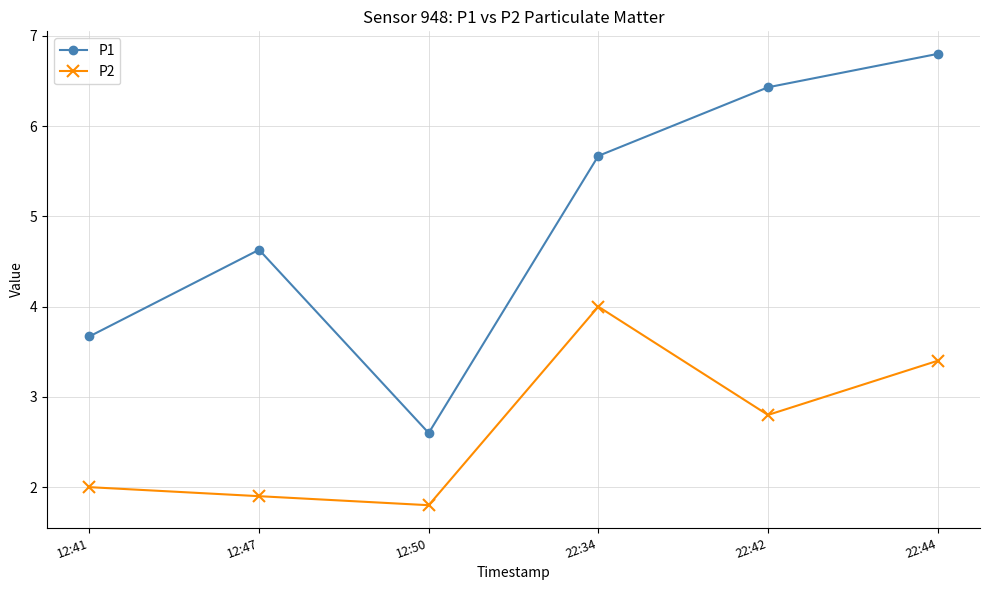

True or false: P2 and P1 cross at least once.

False